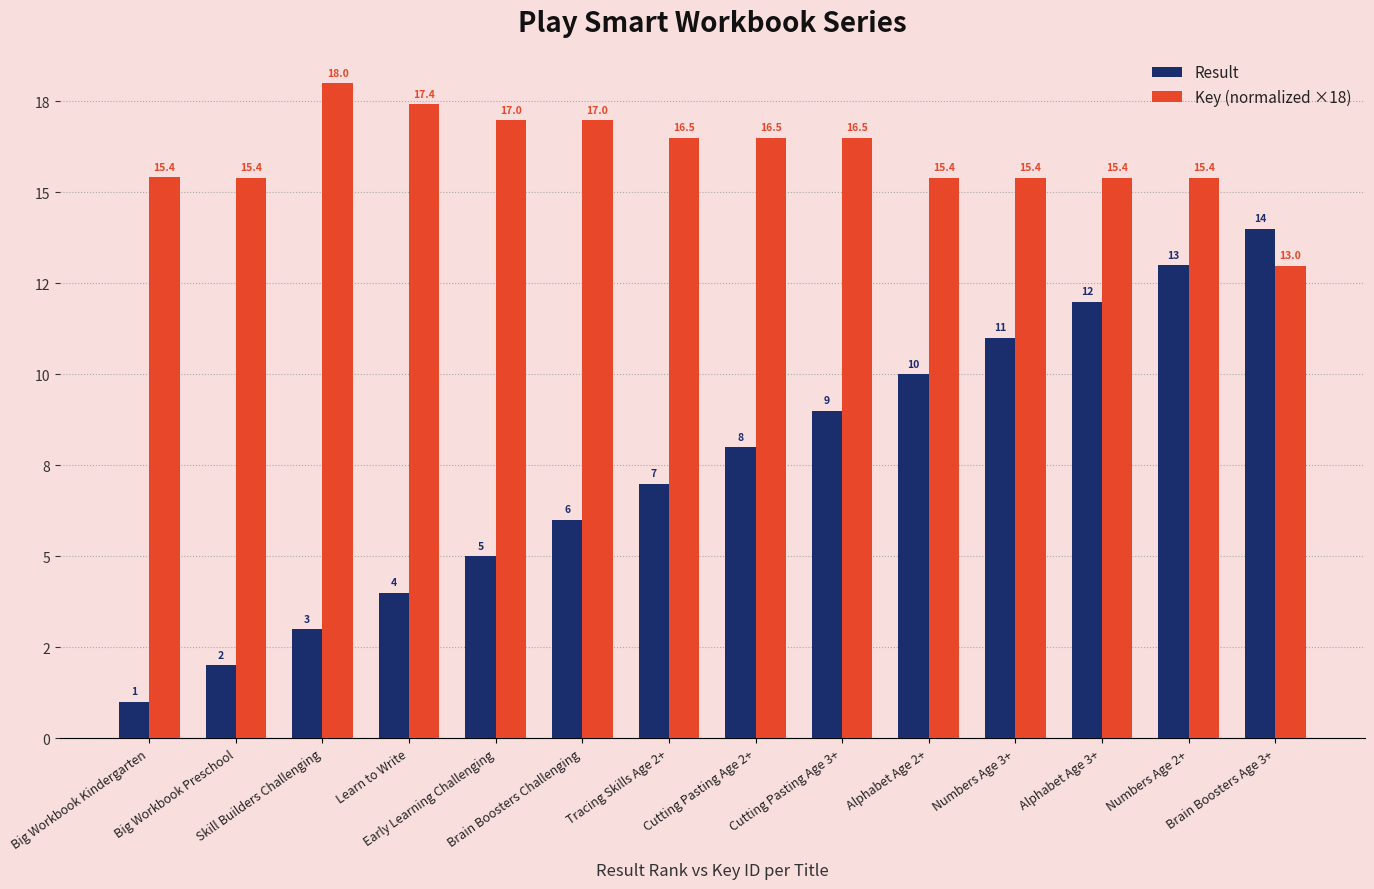

Reading right to left, what are all the values shown in this chart?

Result: Brain Boosters Age 3+=14.0	Numbers Age 2+=13.0	Alphabet Age 3+=12.0	Numbers Age 3+=11.0	Alphabet Age 2+=10.0	Cutting Pasting Age 3+=9.0	Cutting Pasting Age 2+=8.0	Tracing Skills Age 2+=7.0	Brain Boosters Challenging=6.0	Early Learning Challenging=5.0	Learn to Write=4.0	Skill Builders Challenging=3.0	Big Workbook Preschool=2.0	Big Workbook Kindergarten=1.0
Key (normalized ×18): Brain Boosters Age 3+=13.0	Numbers Age 2+=15.4	Alphabet Age 3+=15.4	Numbers Age 3+=15.4	Alphabet Age 2+=15.4	Cutting Pasting Age 3+=16.5	Cutting Pasting Age 2+=16.5	Tracing Skills Age 2+=16.5	Brain Boosters Challenging=17.0	Early Learning Challenging=17.0	Learn to Write=17.4	Skill Builders Challenging=18.0	Big Workbook Preschool=15.4	Big Workbook Kindergarten=15.4